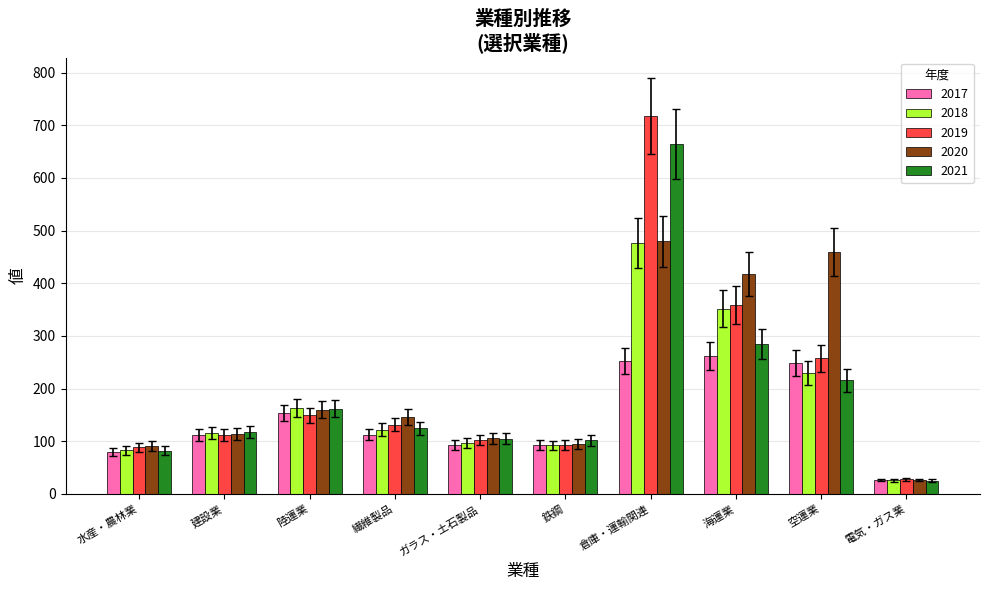

Which series changed the most between 倉庫・運輸関連 and 空運業?

2019